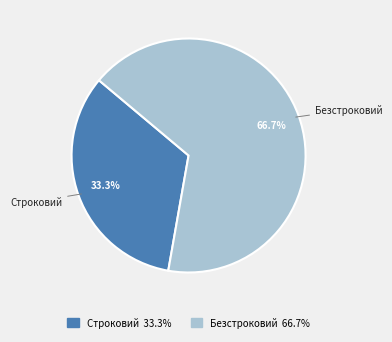

What percentage do Безстроковий and Строковий together represent?

100.0%